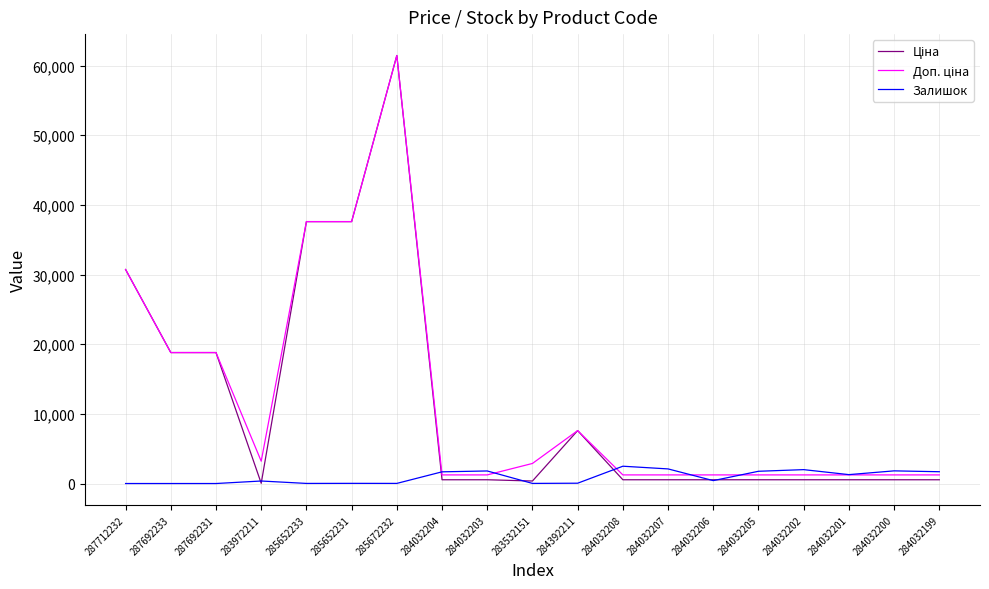

What is the difference between the Залишок values at 287692231 and 284032203?

1802.0